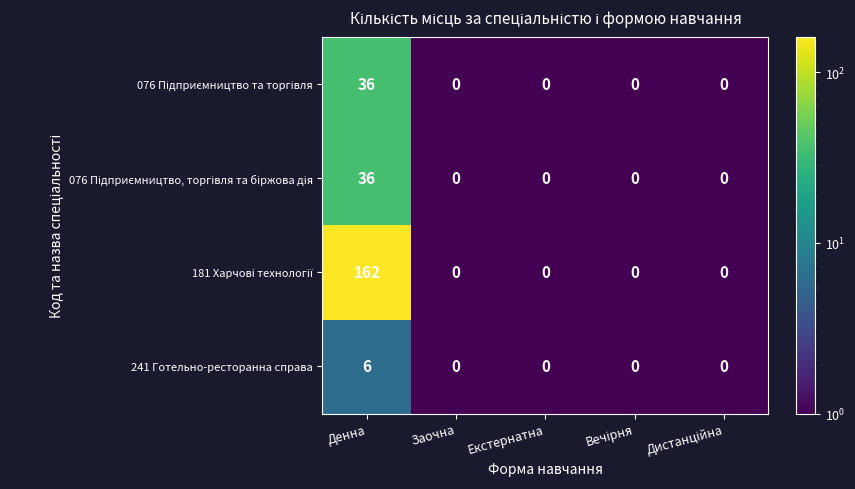

At which category is the sum across all series the highest?

Денна